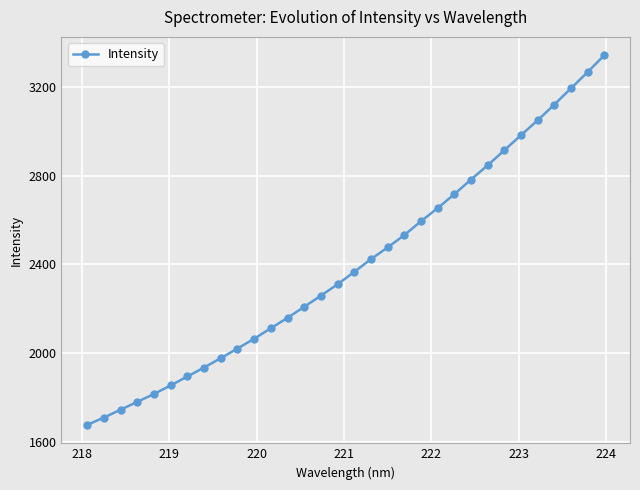

What is the minimum value shown in the chart?

1675.6